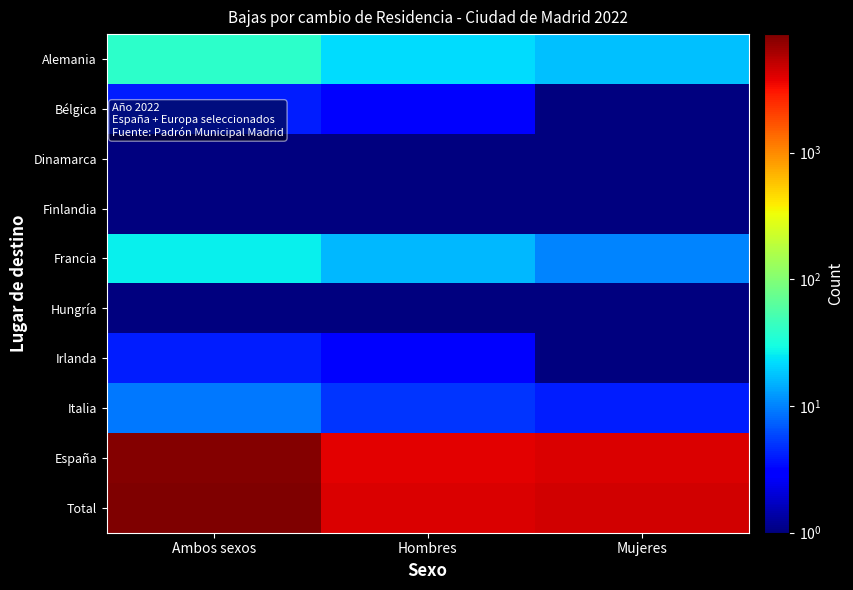

Reading right to left, list all the values displayed in this chart.

Alemania: Mujeres=17.0	Hombres=22.0	Ambos sexos=39.0
Bélgica: Mujeres=1.0	Hombres=3.0	Ambos sexos=4.0
Dinamarca: Mujeres=1.0	Hombres=0.1	Ambos sexos=1.0
Finlandia: Mujeres=1.0	Hombres=0.1	Ambos sexos=1.0
Francia: Mujeres=10.0	Hombres=16.0	Ambos sexos=26.0
Hungría: Mujeres=1.0	Hombres=0.1	Ambos sexos=1.0
Irlanda: Mujeres=1.0	Hombres=3.0	Ambos sexos=4.0
Italia: Mujeres=4.0	Hombres=5.0	Ambos sexos=9.0
España: Mujeres=4199.0	Hombres=3864.0	Ambos sexos=8063.0
Total: Mujeres=4492.0	Hombres=4135.0	Ambos sexos=8627.0